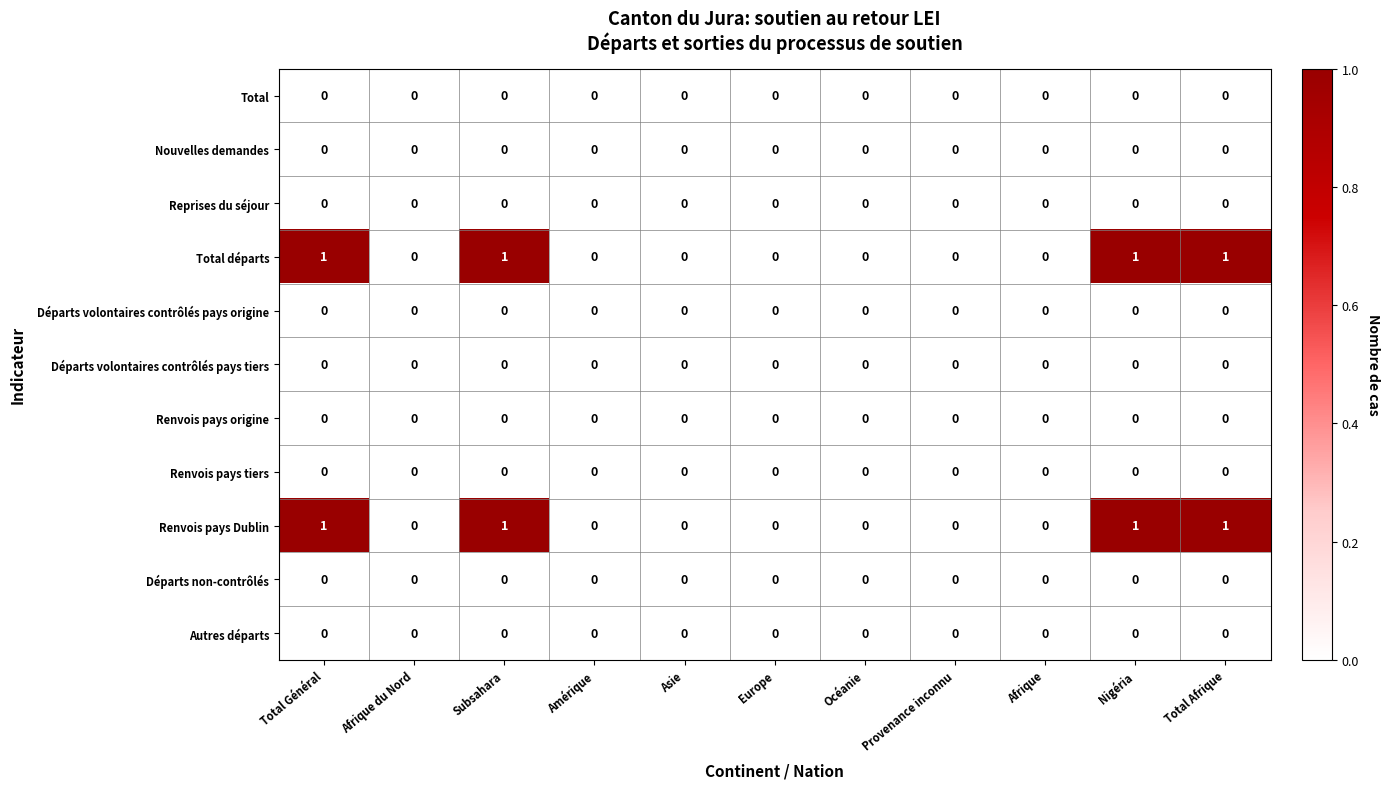

The value of Nouvelles demandes at Afrique du Nord is 0. True or false?

True